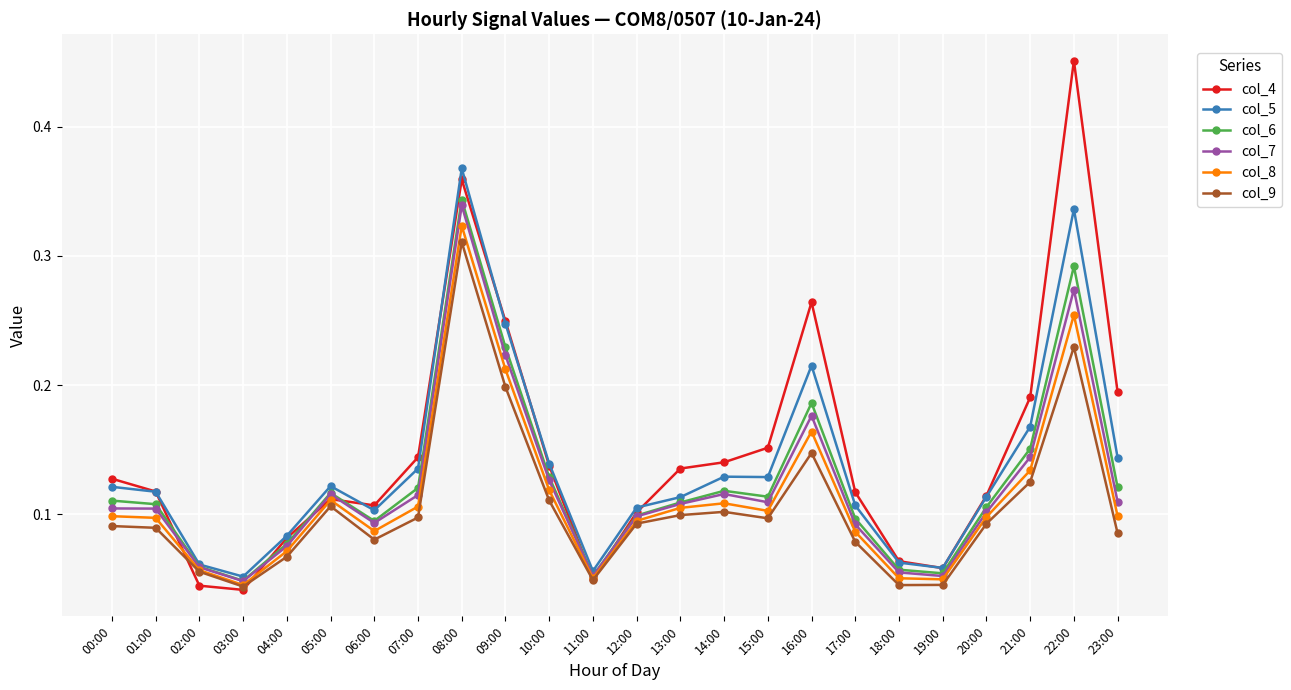

How many distinct data groups are displayed?

6